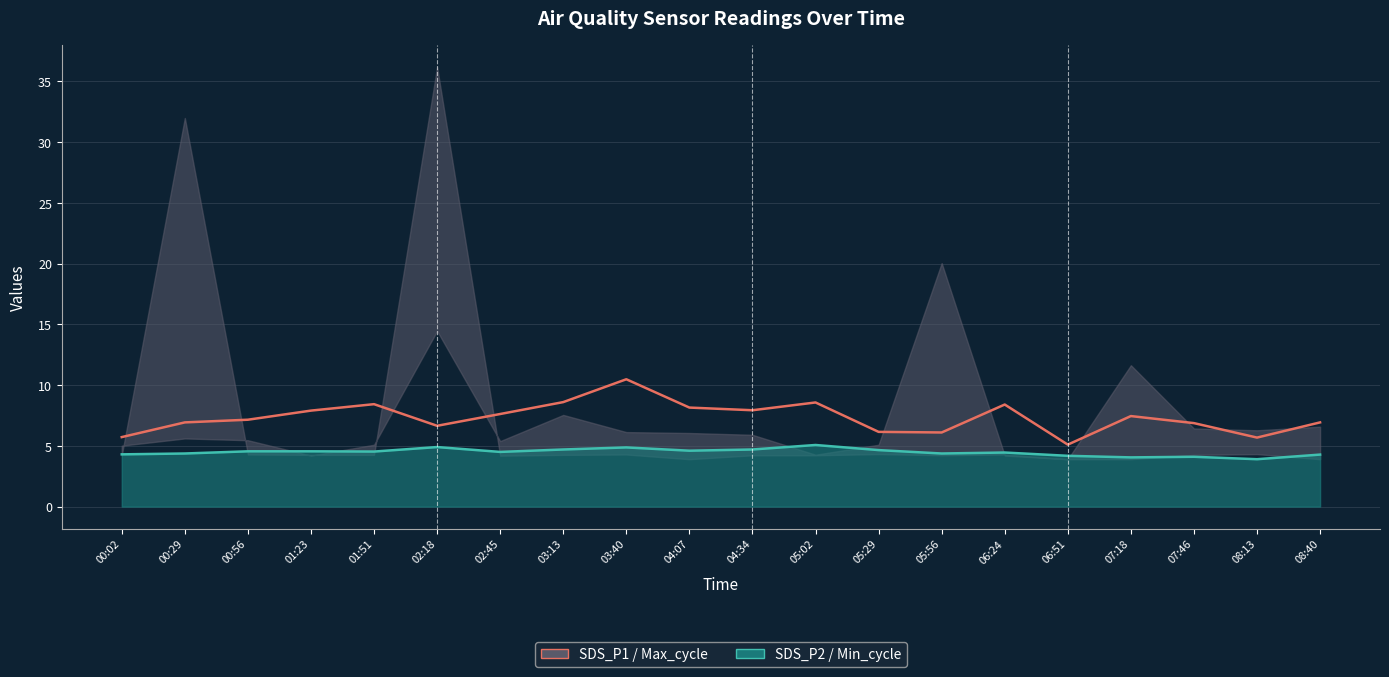

Is the value of SDS_P1 at 06:51 greater than the value of SDS_P2 at 04:07?

Yes